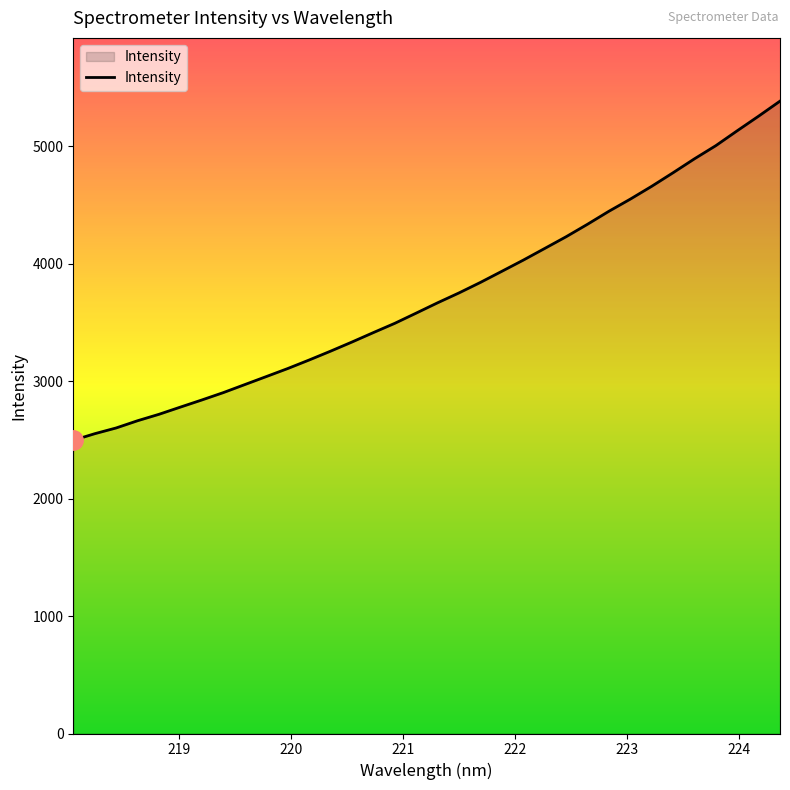

What is the greatest value displayed?

5383.1